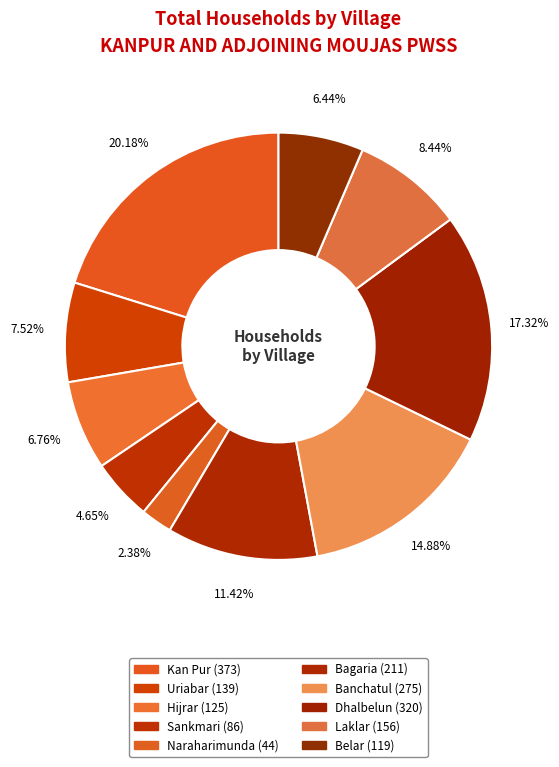

True or false: Naraharimunda accounts for 2% of the total.

True